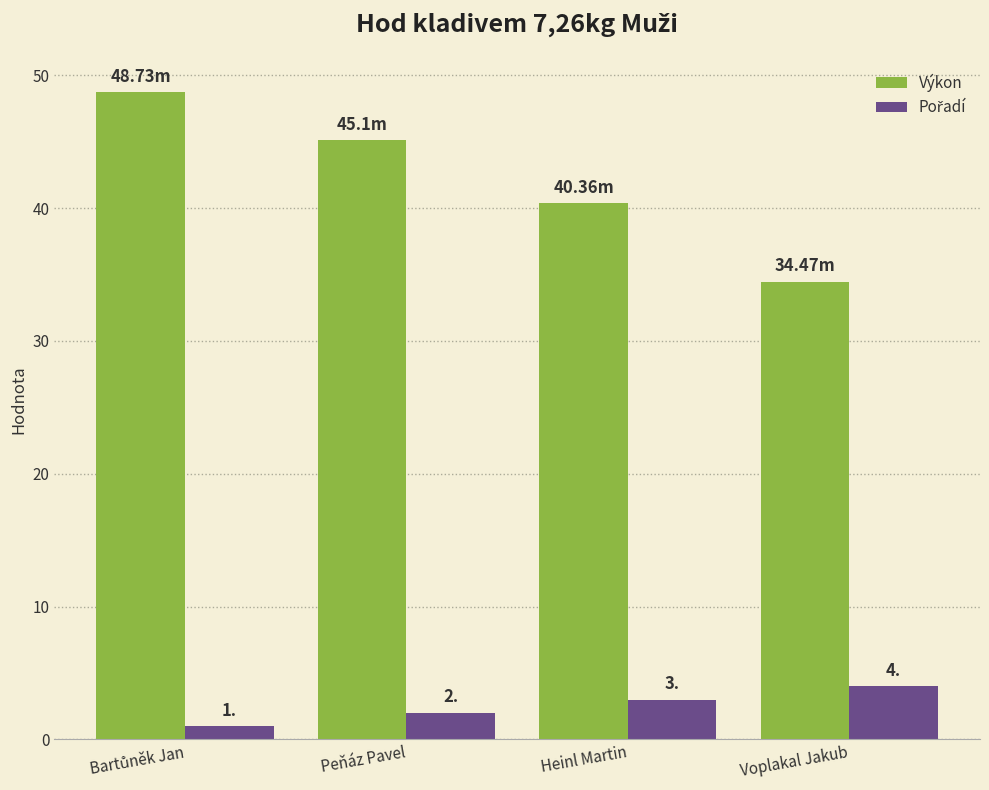

What is the total value across all series at Peňáz Pavel?

47.1